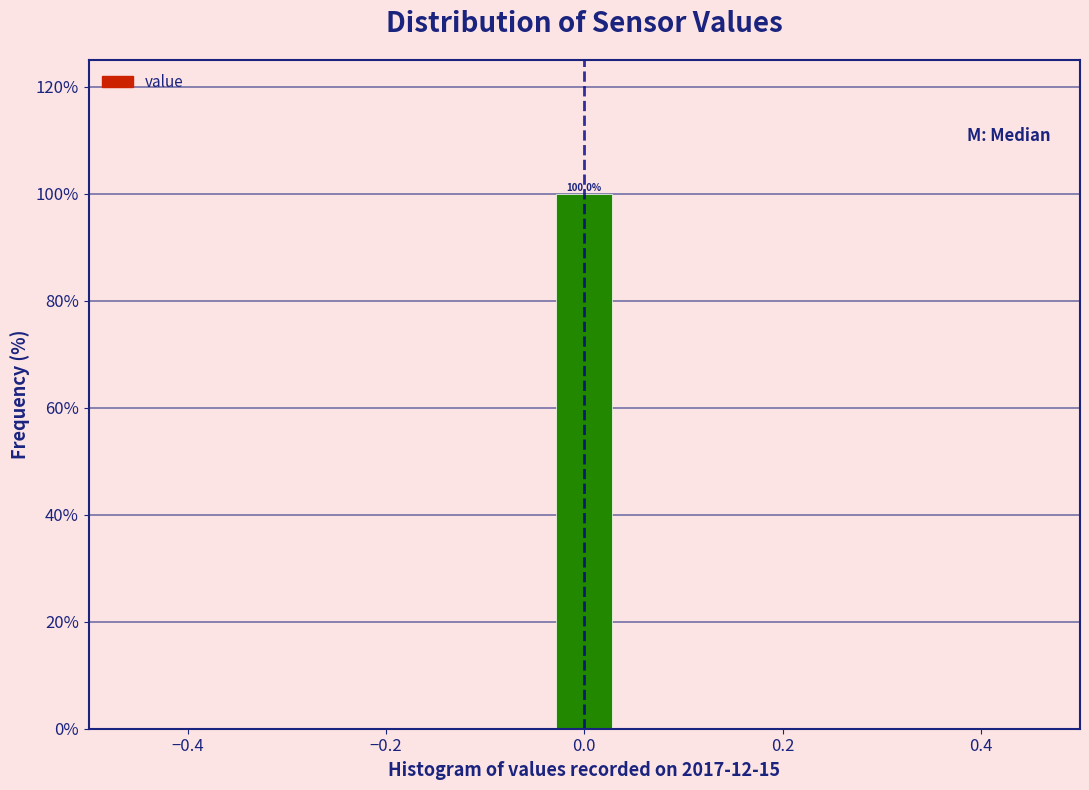

Read against the x-axis, roughly where is the centre of the tallest bar?

0.00